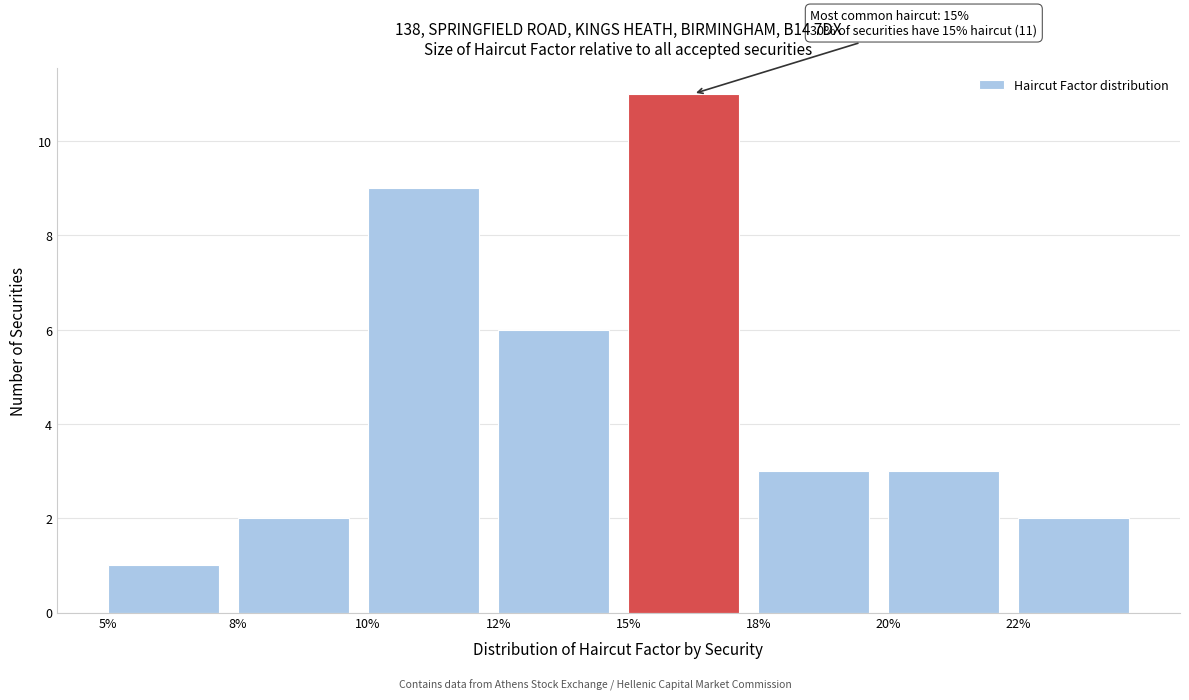

Reading right to left, what are all the values shown in this chart?

22%=2	20%=3	18%=3	15%=11	12%=6	10%=9	8%=2	5%=1